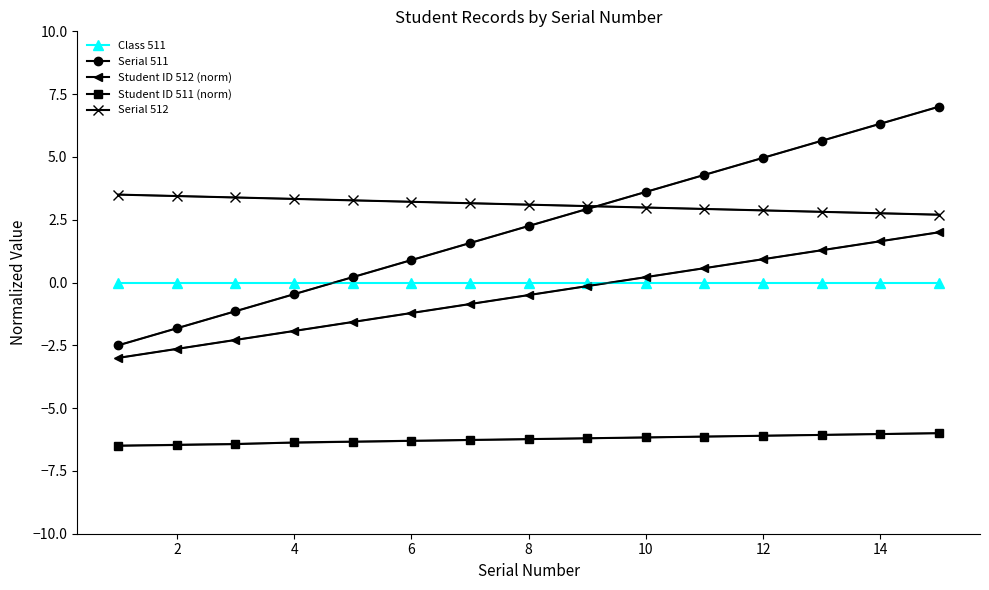

What is the minimum value shown in the chart?

-6.5